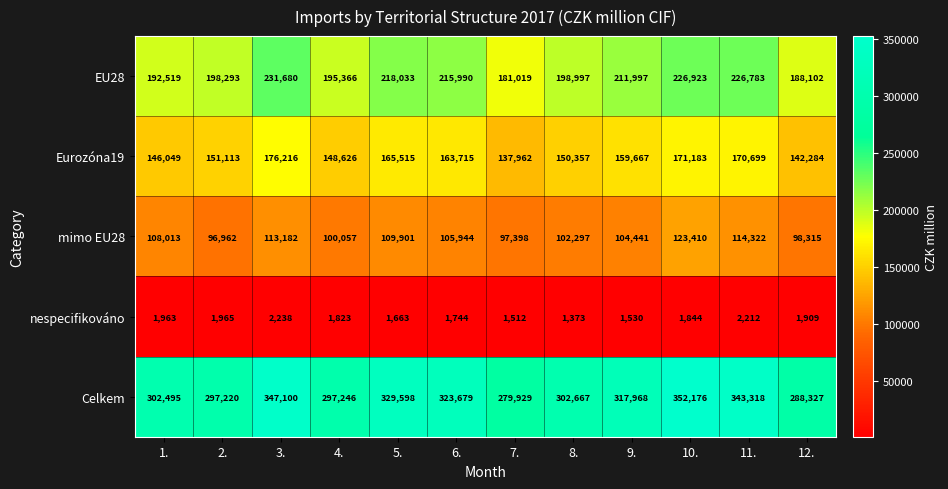

Is it true that nespecifikováno equals 1963 at 1.?

True